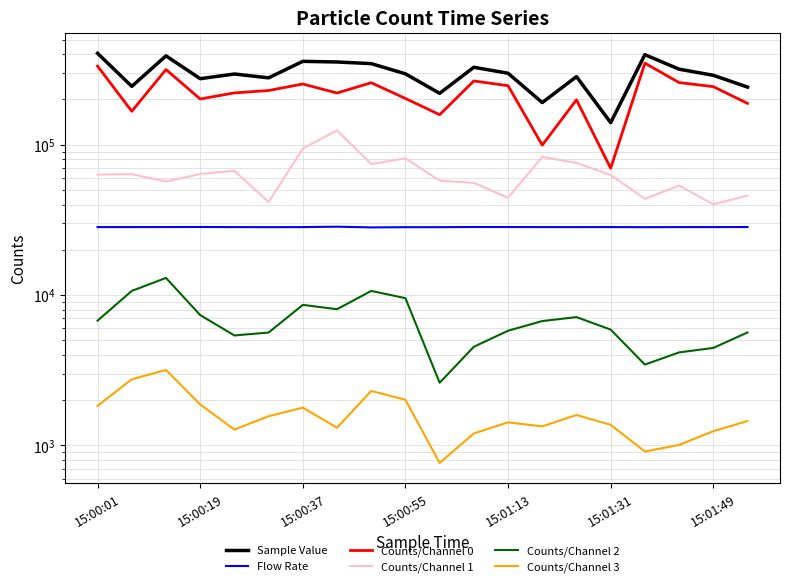

Which series has the largest range (max minus min)?

Counts/Channel 0